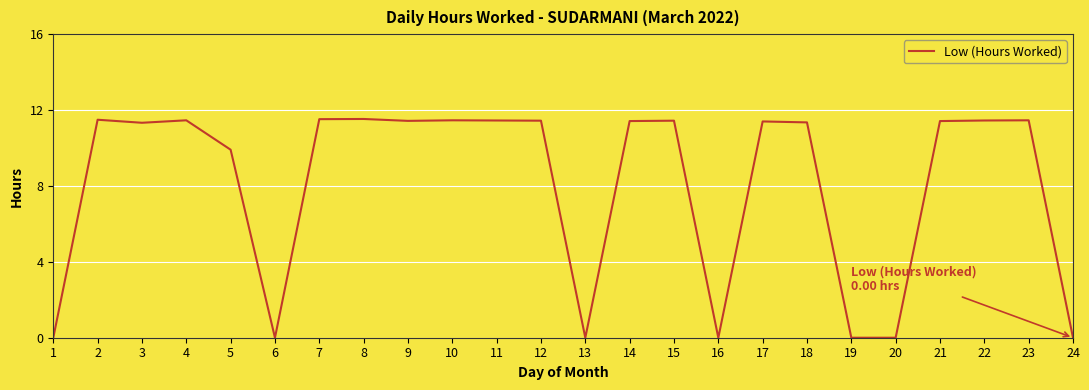

What is the ratio of the value at 4 to the value at 5?

1.2